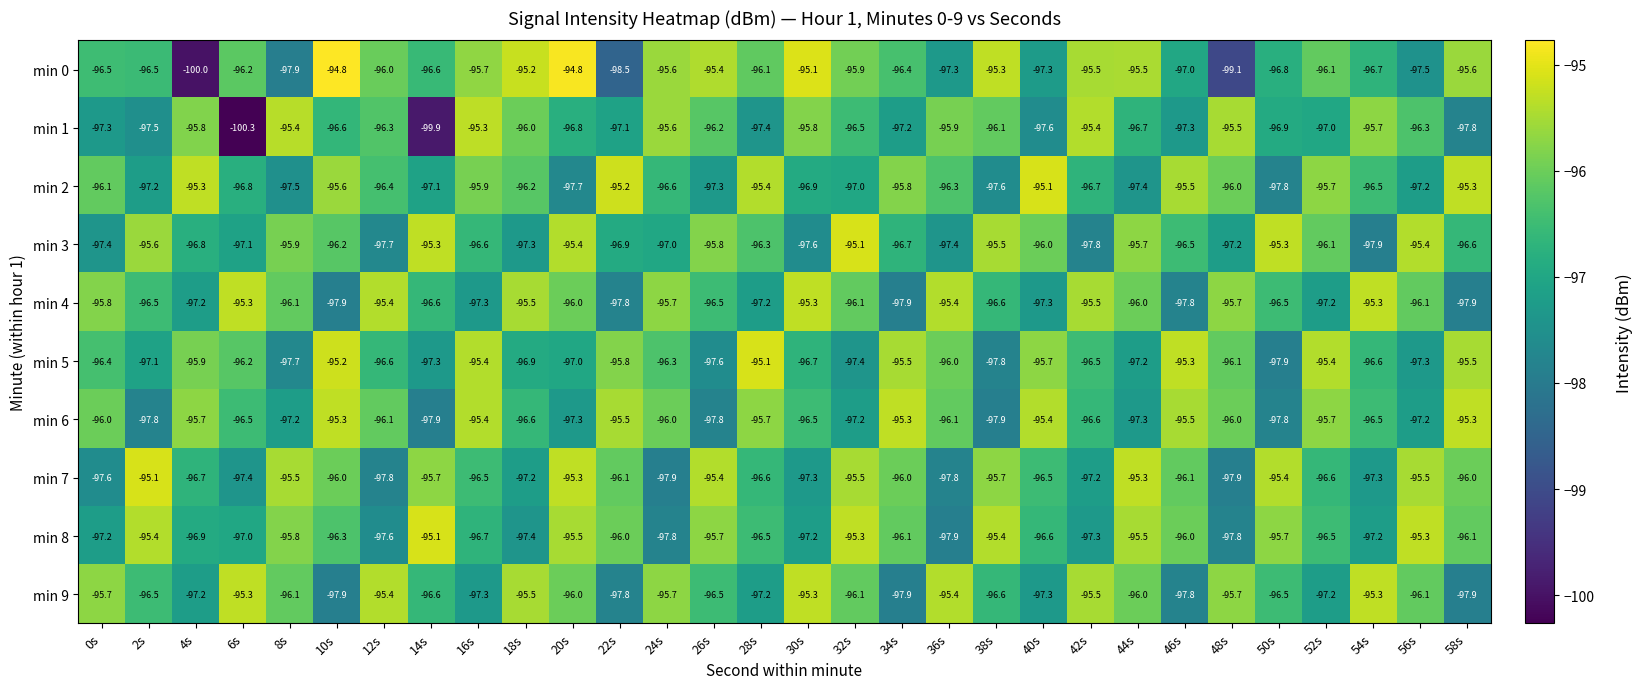

Count the number of data series in this chart.

10